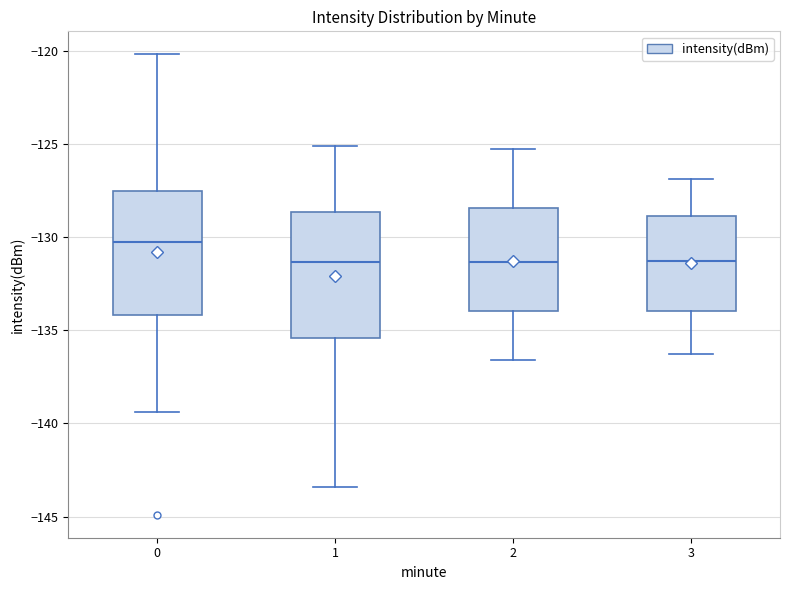

Where does the upper whisker of the box at x = 0 end on the y-axis? The values are not printed on the chart, so give them approximately, as read against the axis.

-120.0